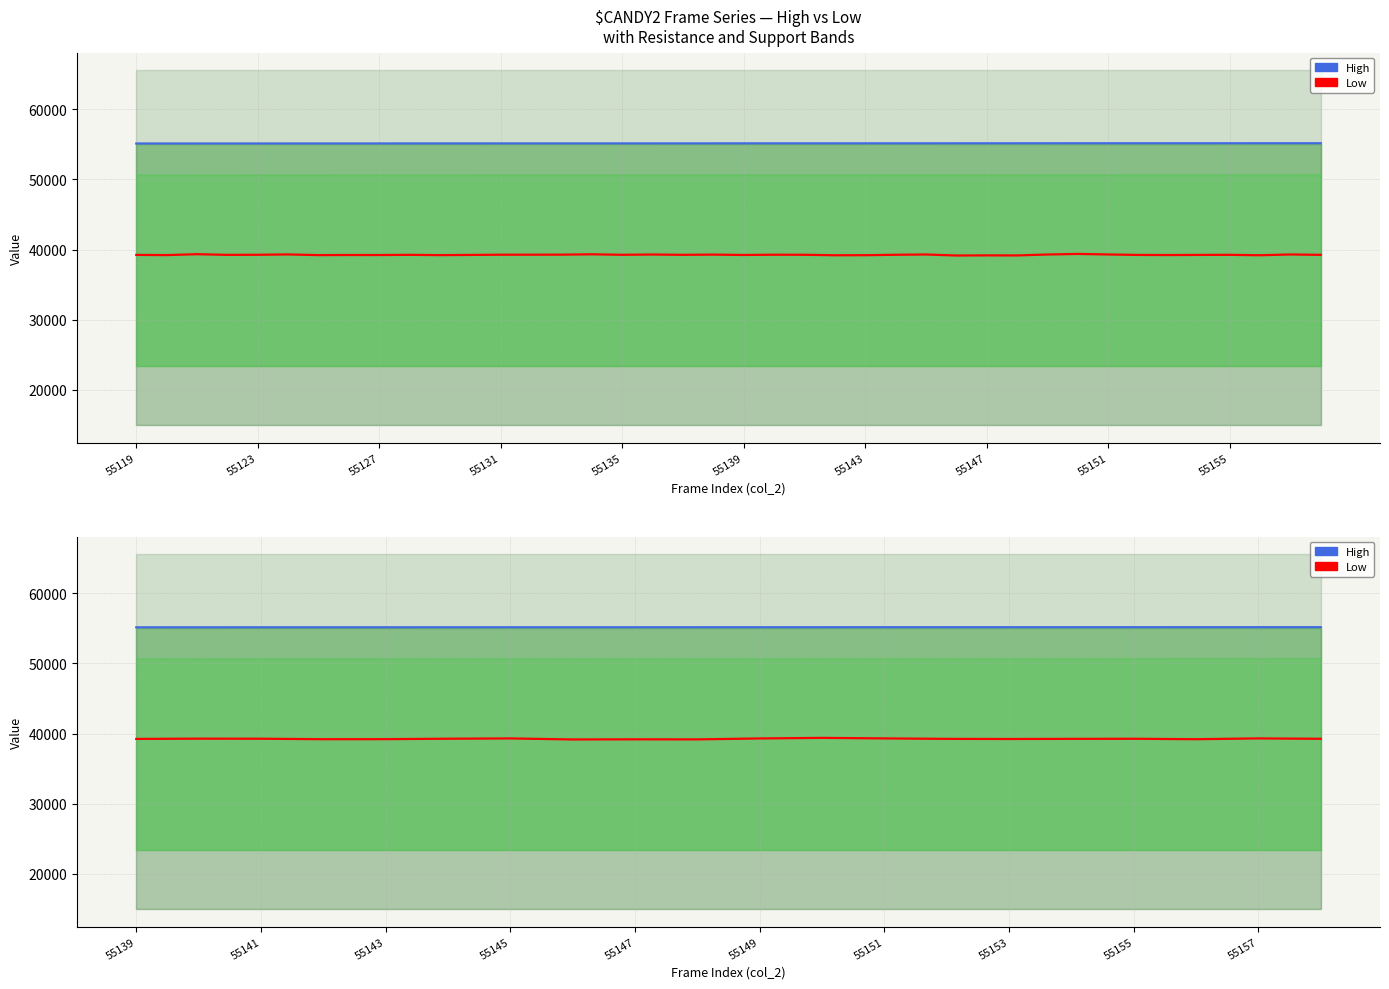

What are all the series names shown in the legend?

High, Low